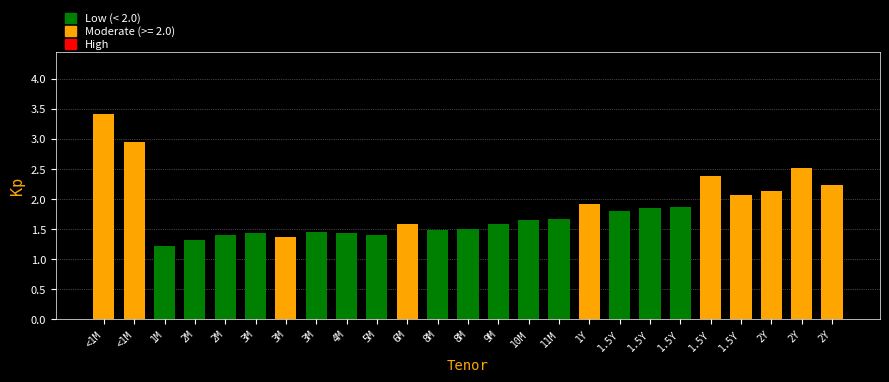

What is the difference between the values at <1M and 1.5Y?

1.2